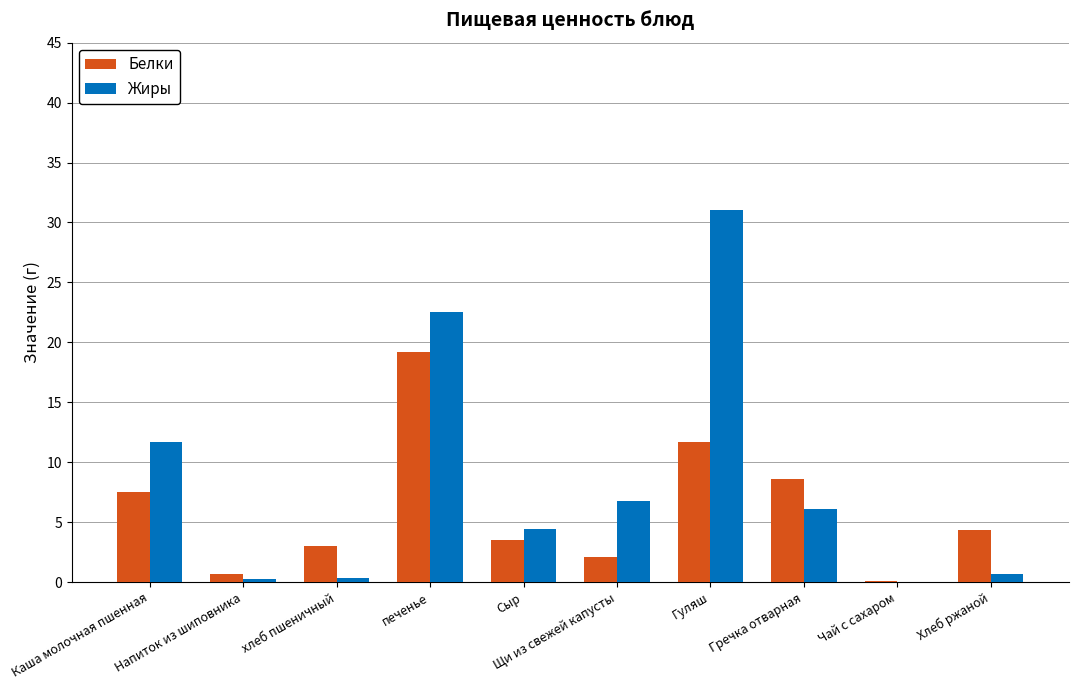

True or false: Жиры has a value of 9.8 at Щи из свежей капусты.

False